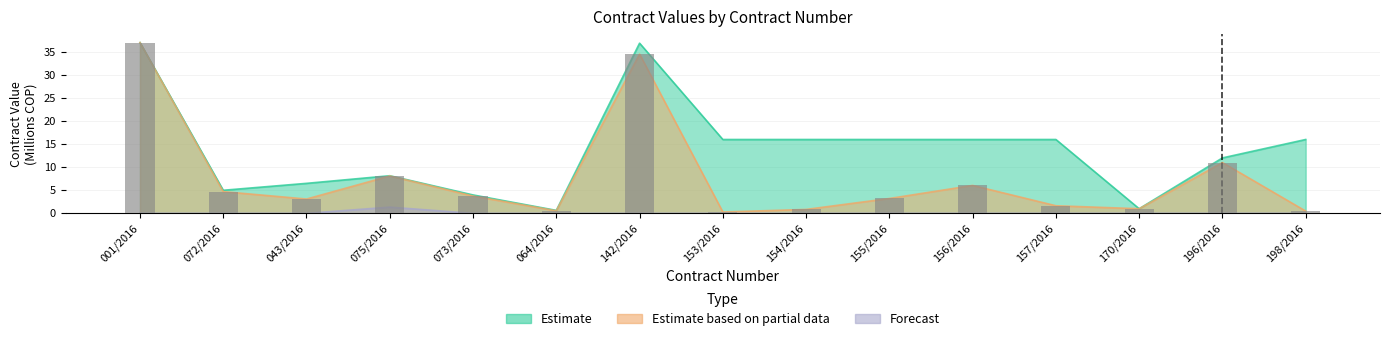

The value of Estimate based on partial data at 154/2016 is 1.4. True or false?

False